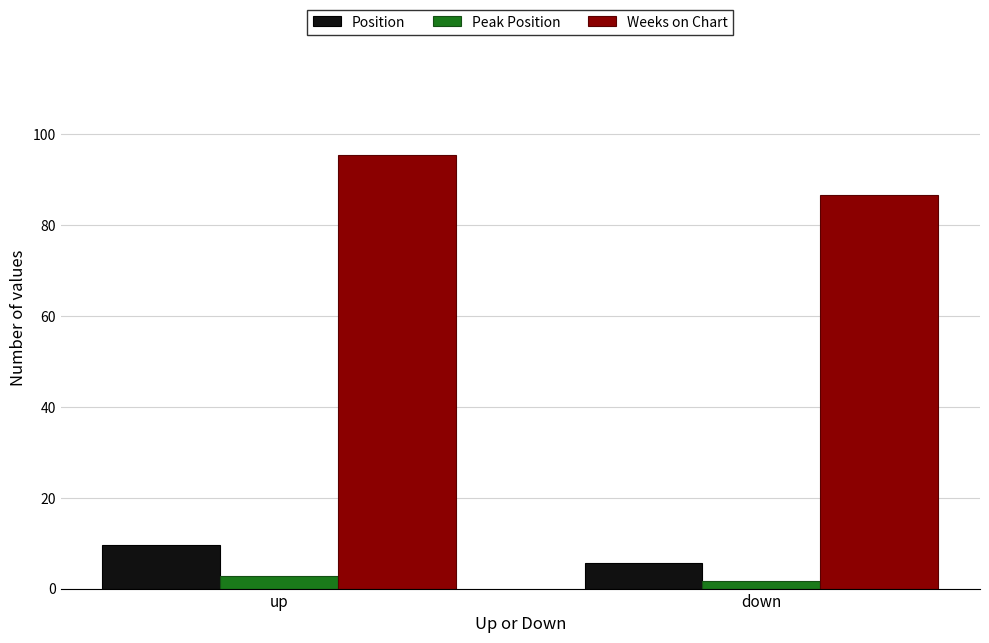

How many values in the Peak Position series are below 2?

1